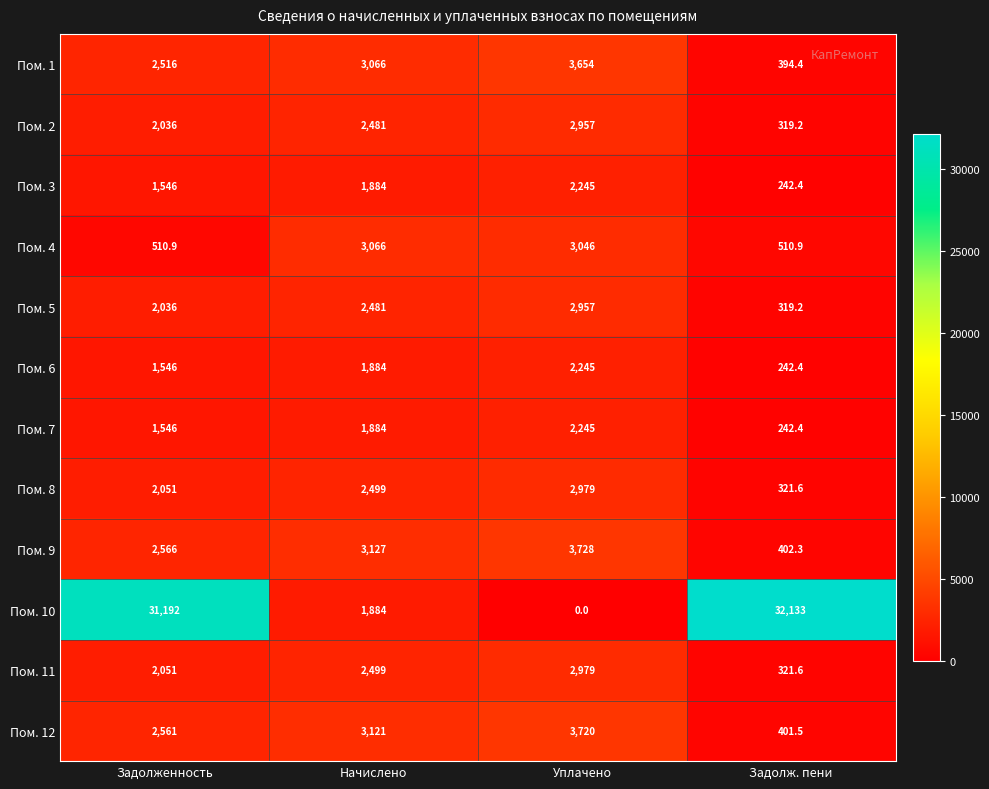

Rank the categories by Пом. 8 value from lowest to highest.

Задолж. пени, Задолженность, Начислено, Уплачено